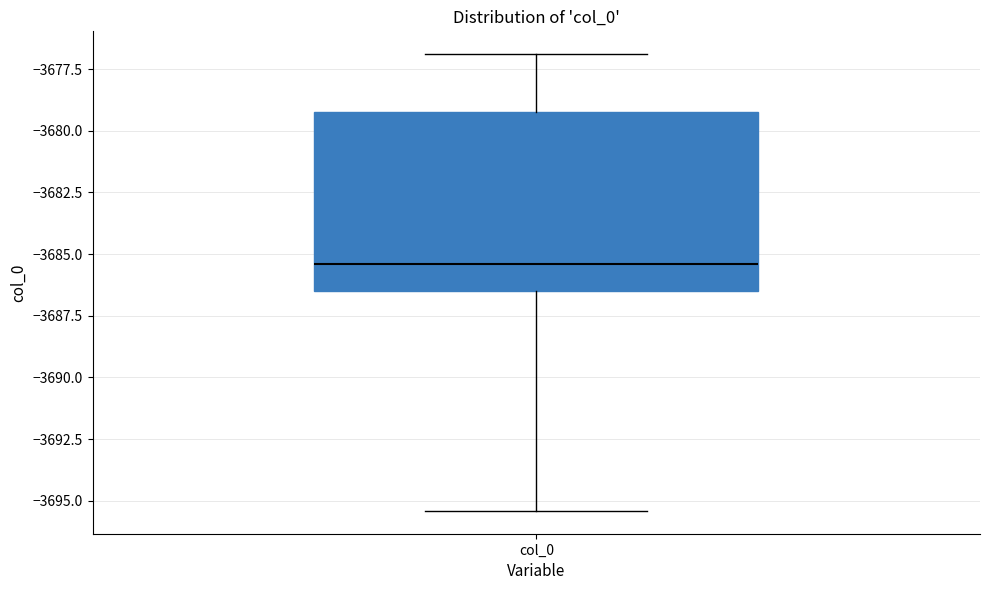

Transcribe this box plot: give where the median line is, the range the box spans, and where the two whiskers end, as read against the y-axis. The values are not printed on the chart, so give them approximately, as read against the axis.

median -3685.5, box -3686.5 to -3679.5, whiskers -3695.5 to -3677.0